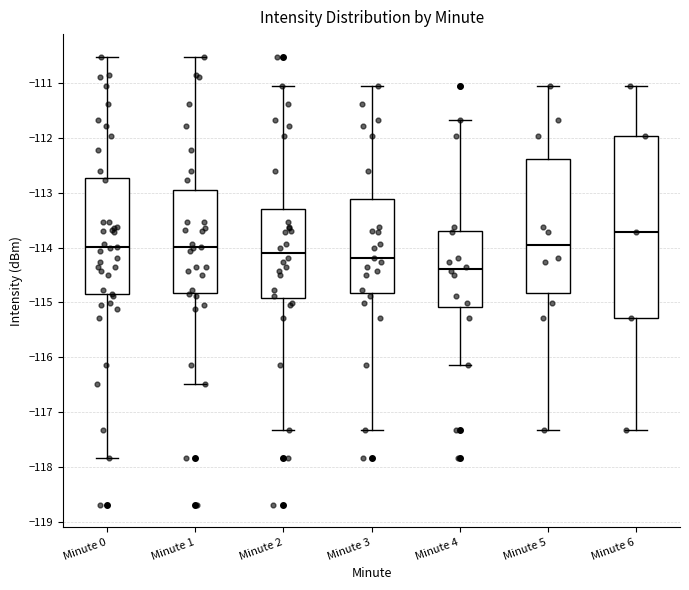

Comparing the boxes themselves (not the whiskers), which one is the tallest?

Minute 6